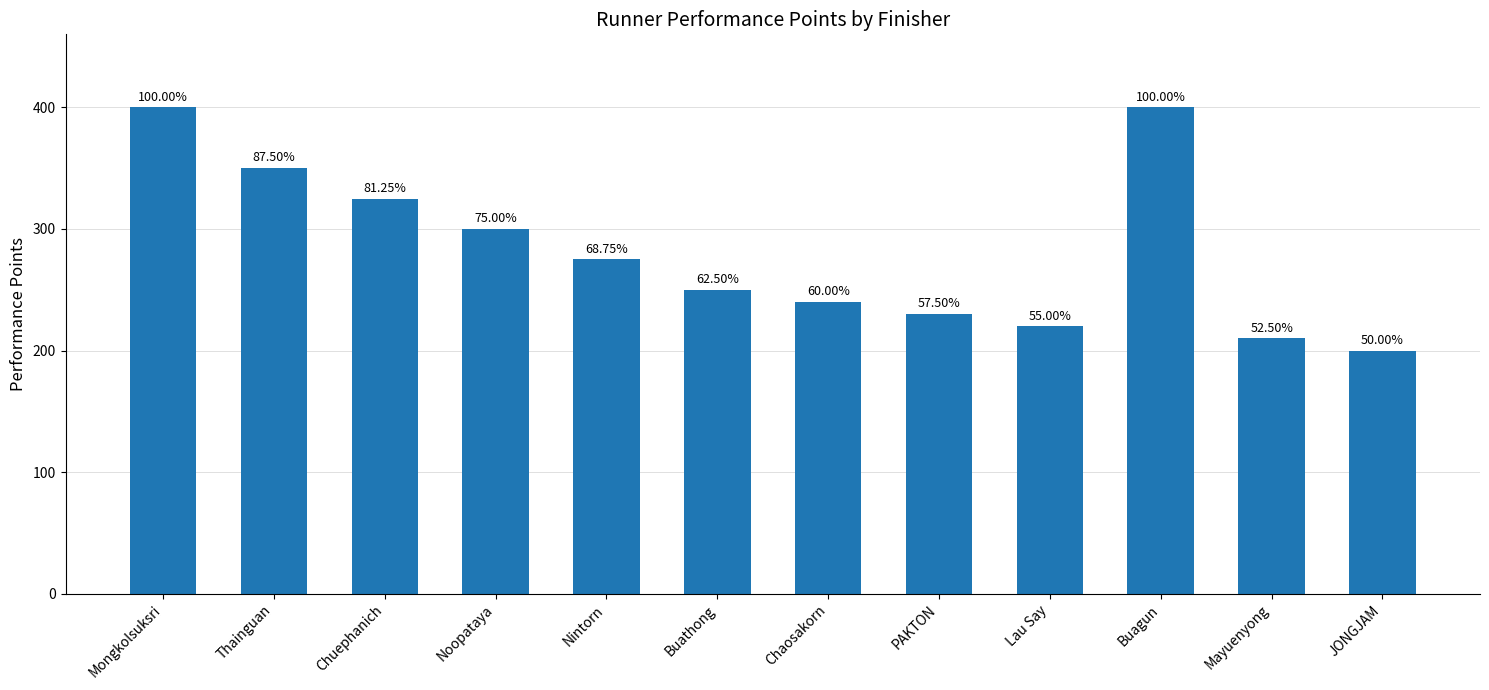

How many bars are there in total?

12